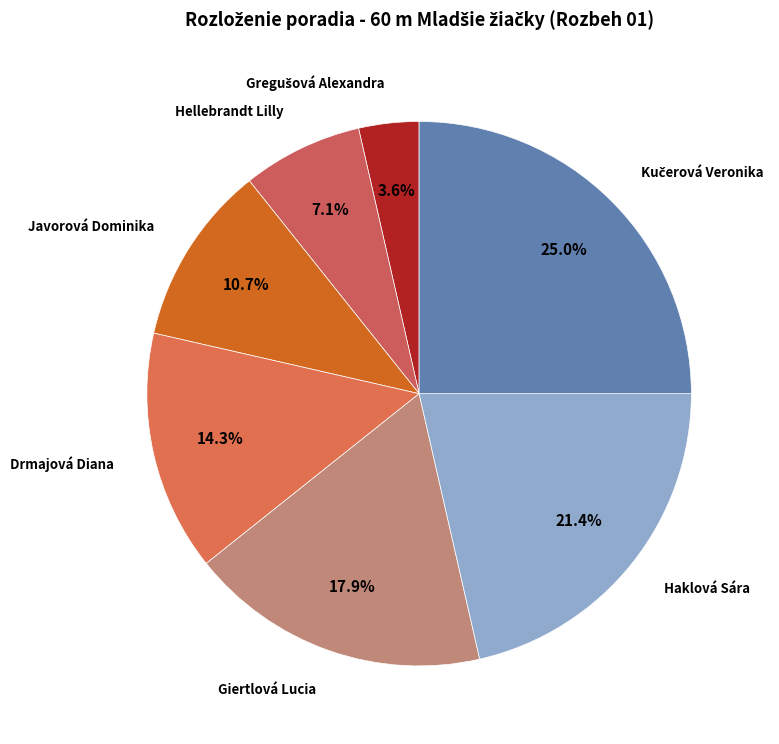

What percentage is NOT represented by Giertlová Lucia?

82.1%